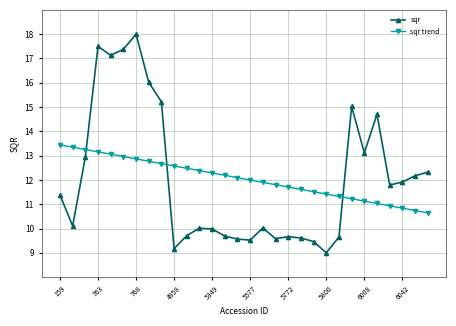

Does the chart display data point markers on the line(s)?

Yes